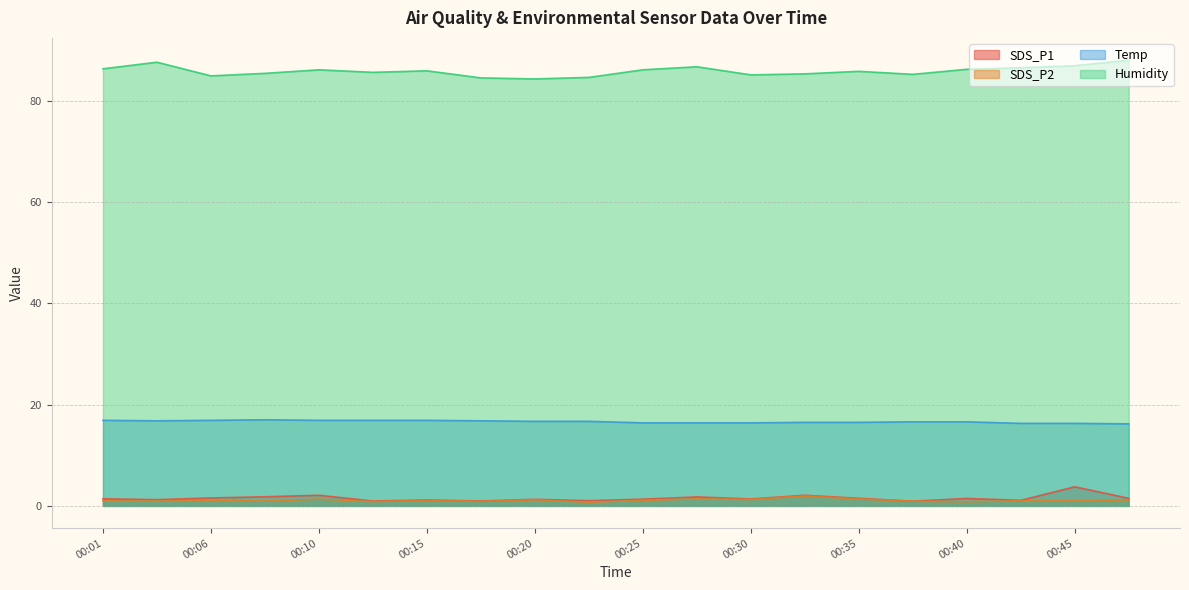

Which series has the largest total across all categories?

Humidity